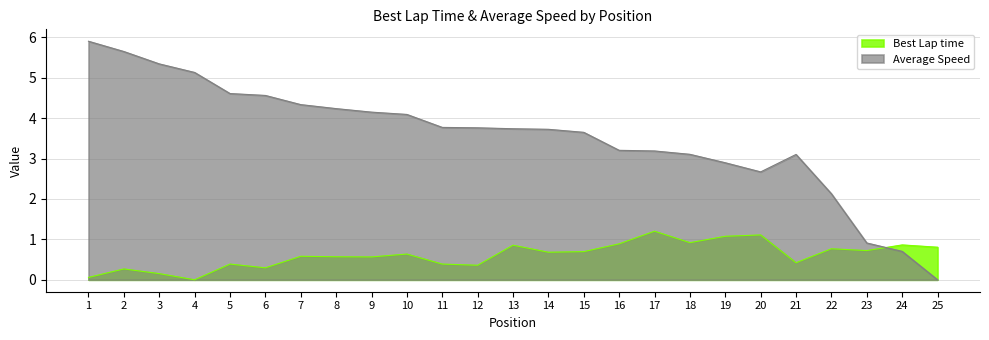

What is the difference between the maximum and minimum values in the Best Lap time series?

1.2